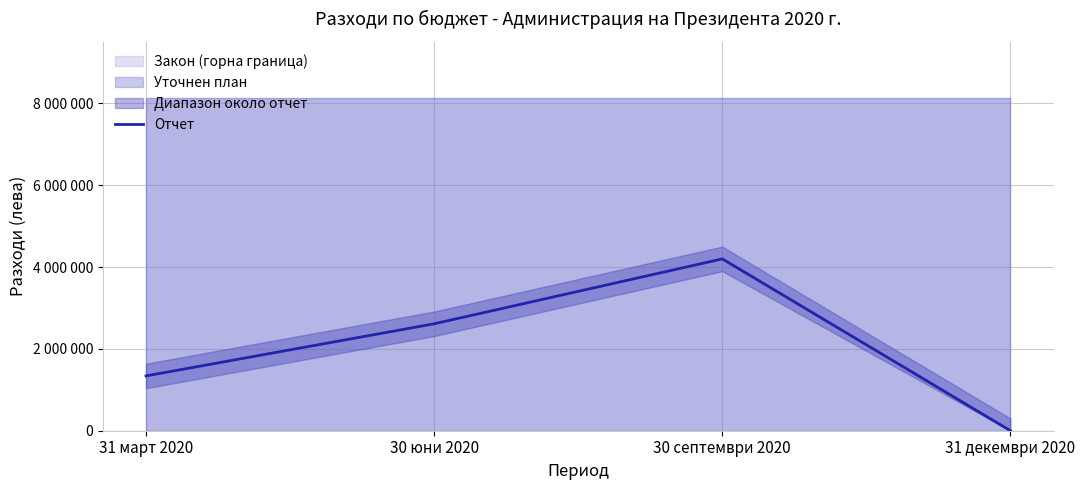

What is the difference between the maximum and minimum values?

4198336